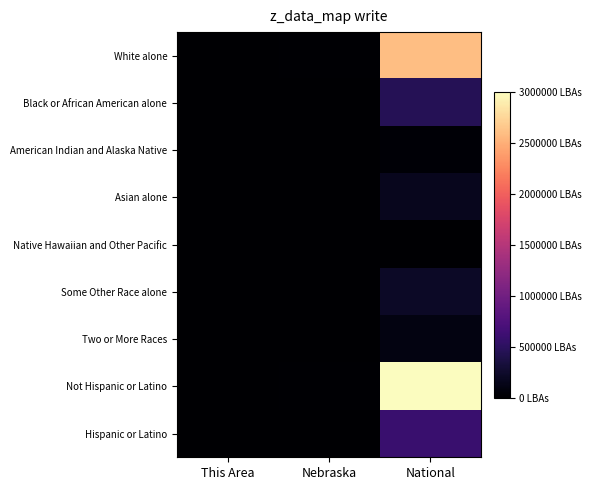

Which has a higher value, National or This Area?

National